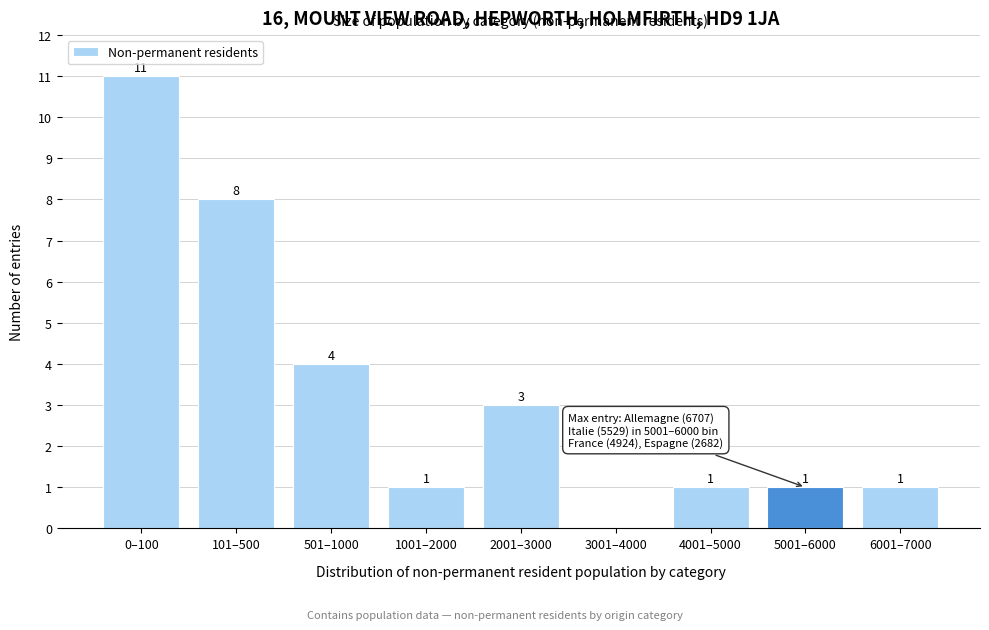

Reading right to left, extract all data points from this chart.

6001–7000=1	5001–6000=1	4001–5000=1	3001–4000=0	2001–3000=3	1001–2000=1	501–1000=4	101–500=8	0–100=11